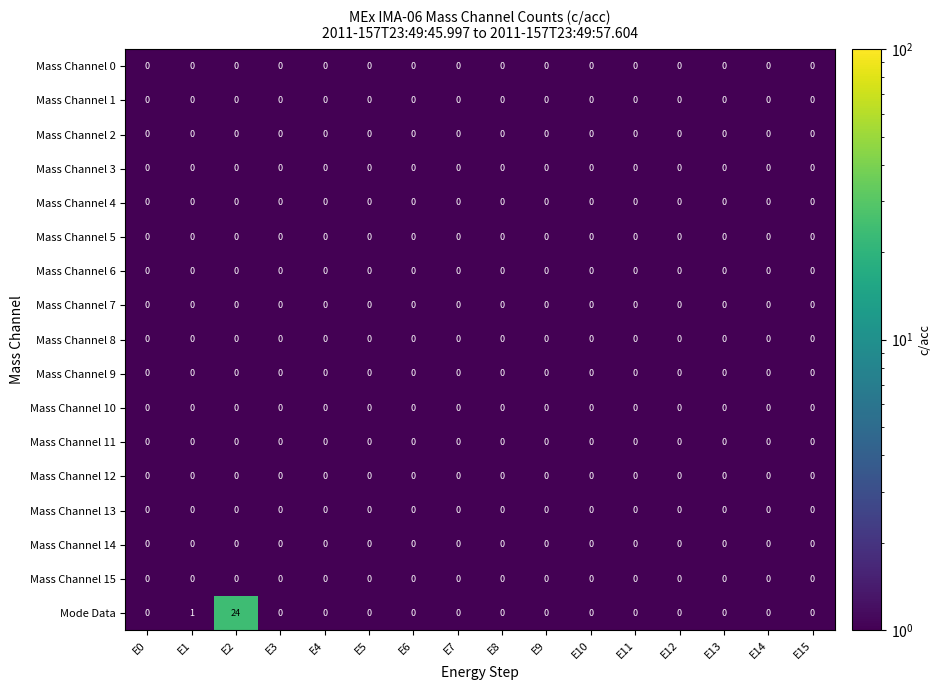

What is the greatest value displayed?

24